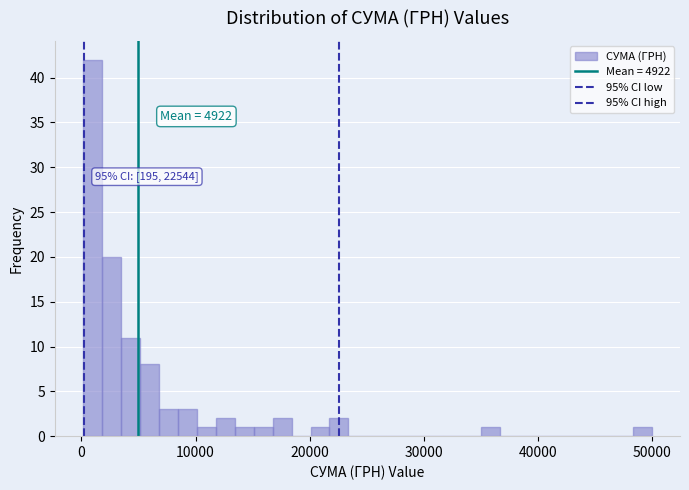

Read against the x-axis, roughly where is the centre of the tallest bar?

1000